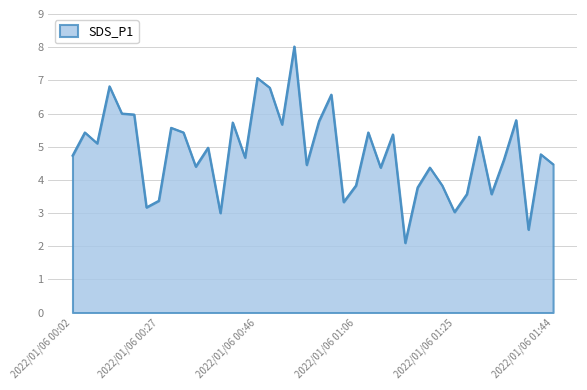

What is the smallest value displayed?

2.1